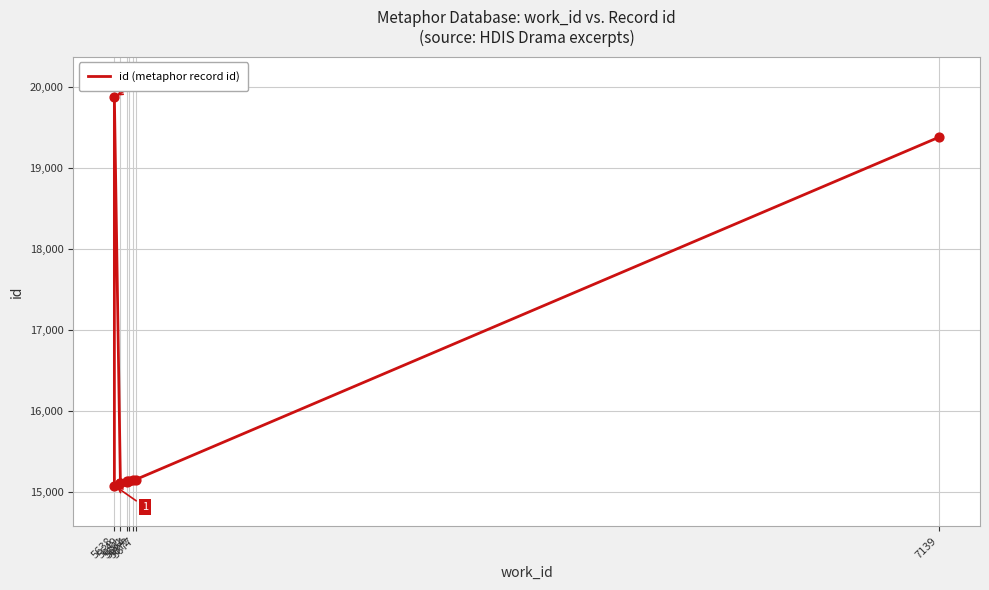

What is the ratio of the value at 5638 to the value at 5661?

1.0